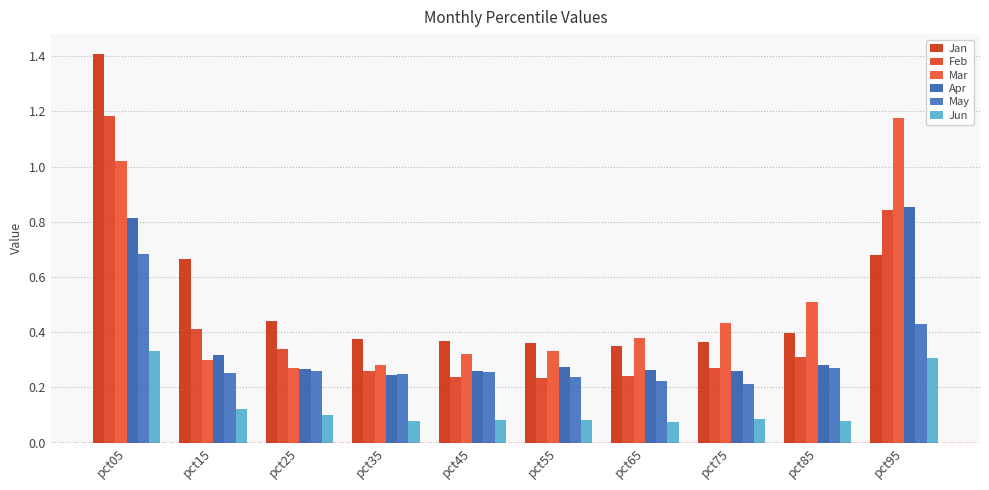

At pct75, list the series in order from smallest to largest.

Jun, May, Apr, Feb, Jan, Mar